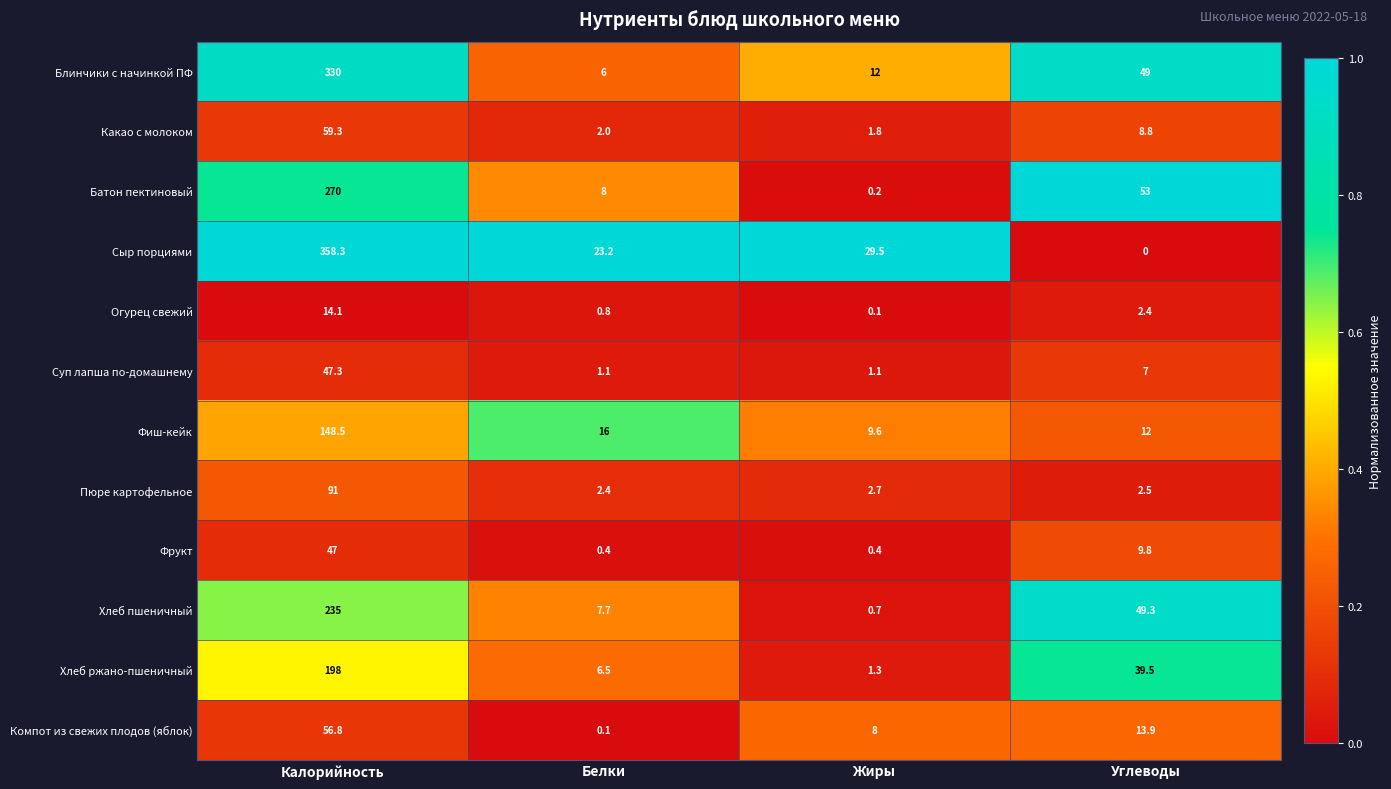

The Фрукт series shows 47.0 at Калорийность. True or false?

True